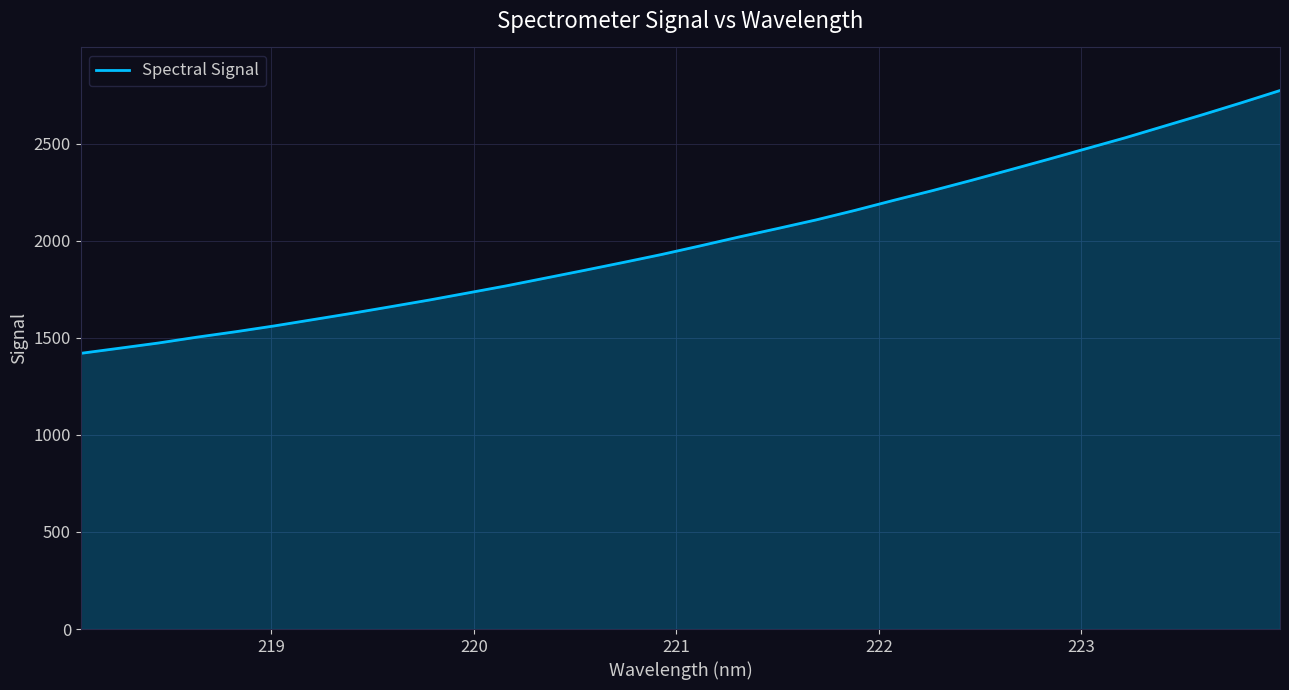

What is the smallest value displayed?

1420.4